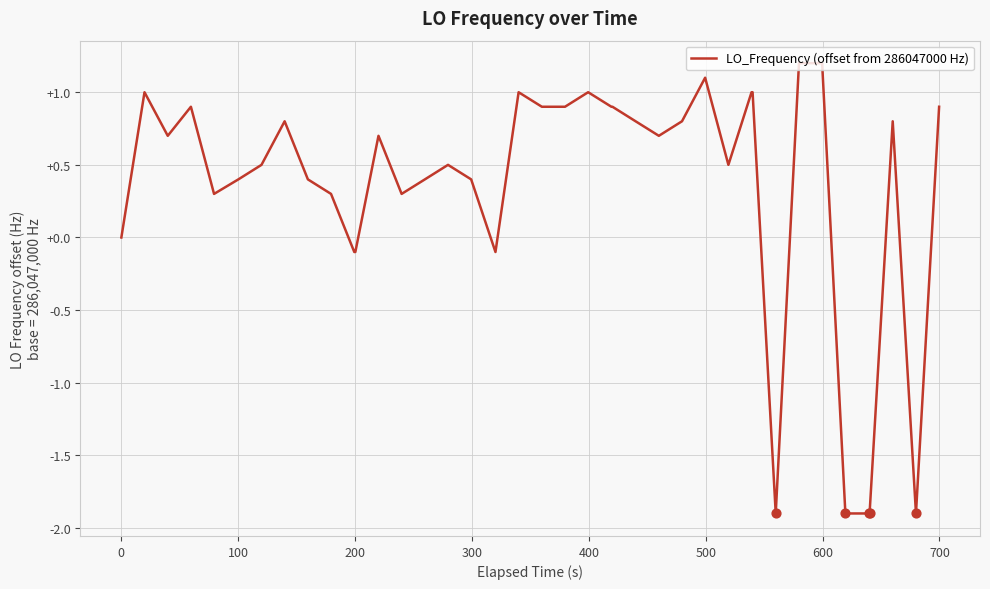

What is the maximum value shown in the chart?

1.2